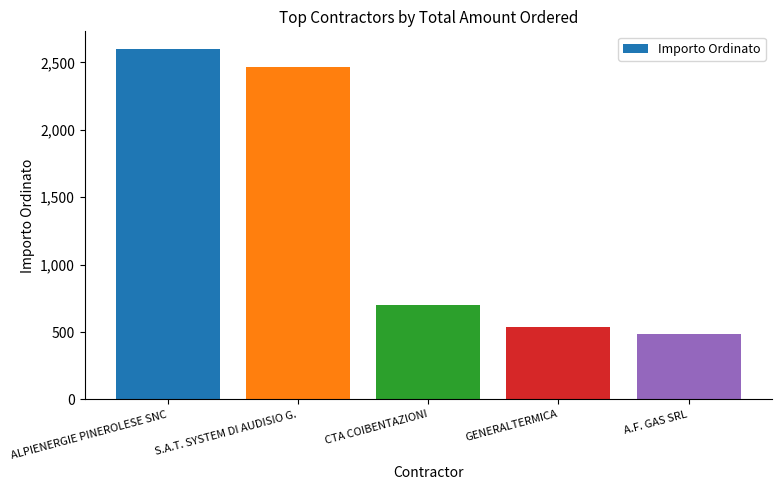

What is the average value?

1356.5